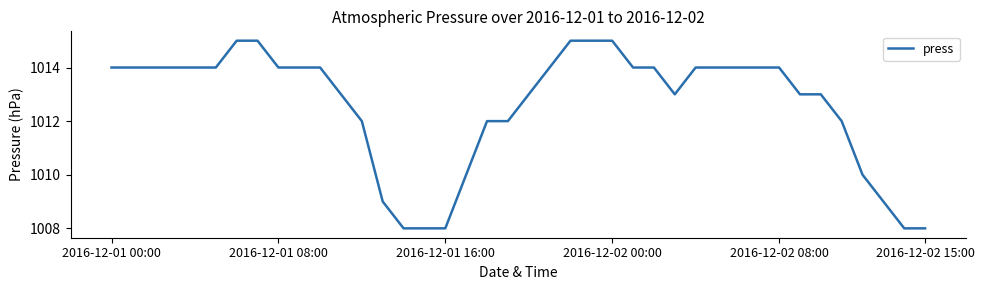

What is the average value?

1013